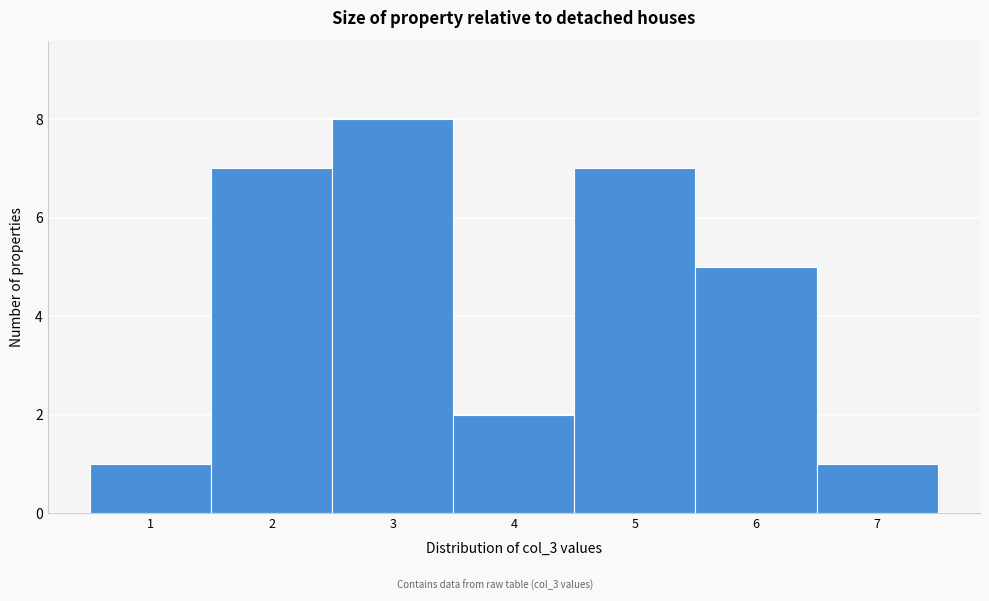

What is the height of the bar covering 5.5 to 6.5 on the x-axis? The values are not printed on the chart, so give them approximately, as read against the axis.

5